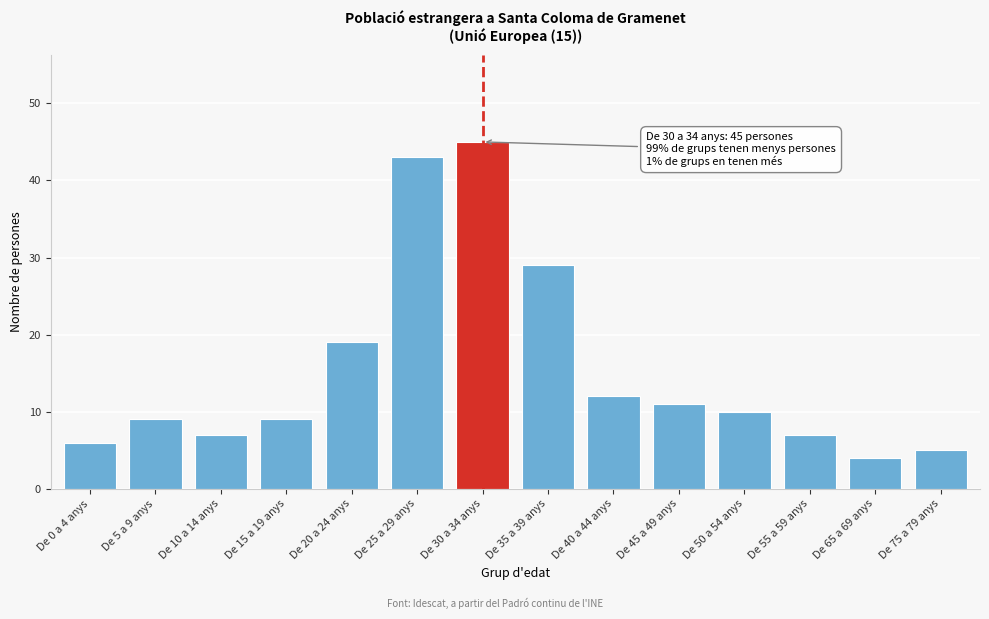

Reading left to right, extract all data points from this chart.

De 0 a 4 anys=6	De 5 a 9 anys=9	De 10 a 14 anys=7	De 15 a 19 anys=9	De 20 a 24 anys=19	De 25 a 29 anys=43	De 30 a 34 anys=45	De 35 a 39 anys=29	De 40 a 44 anys=12	De 45 a 49 anys=11	De 50 a 54 anys=10	De 55 a 59 anys=7	De 65 a 69 anys=4	De 75 a 79 anys=5